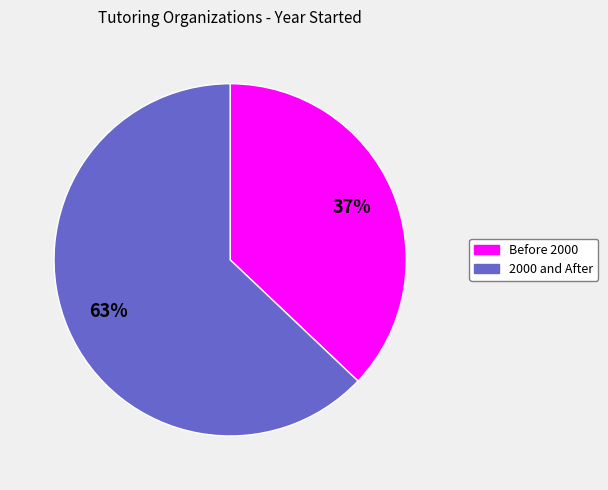

Is there a majority slice in this chart?

Yes